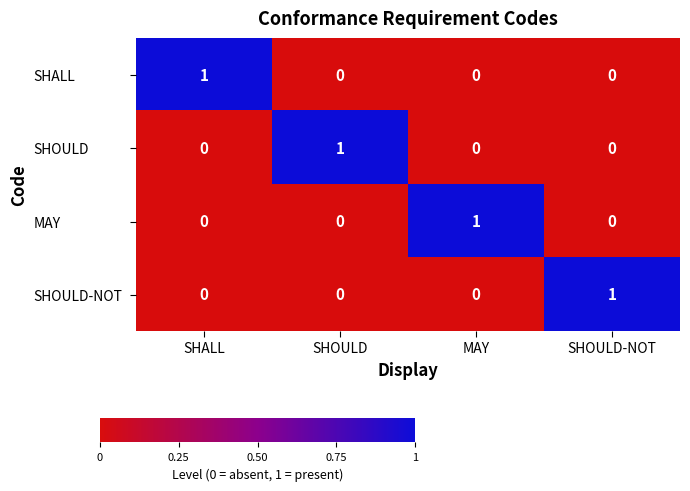

Reading right to left, list all the values displayed in this chart.

SHALL: SHOULD-NOT=0	MAY=0	SHOULD=0	SHALL=1
SHOULD: SHOULD-NOT=0	MAY=0	SHOULD=1	SHALL=0
MAY: SHOULD-NOT=0	MAY=1	SHOULD=0	SHALL=0
SHOULD-NOT: SHOULD-NOT=1	MAY=0	SHOULD=0	SHALL=0